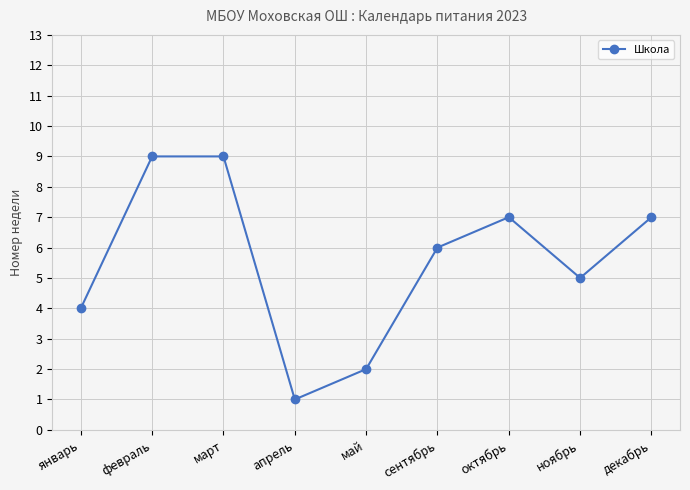

How many points are lower than both their immediate neighbors (excluding endpoints)?

2